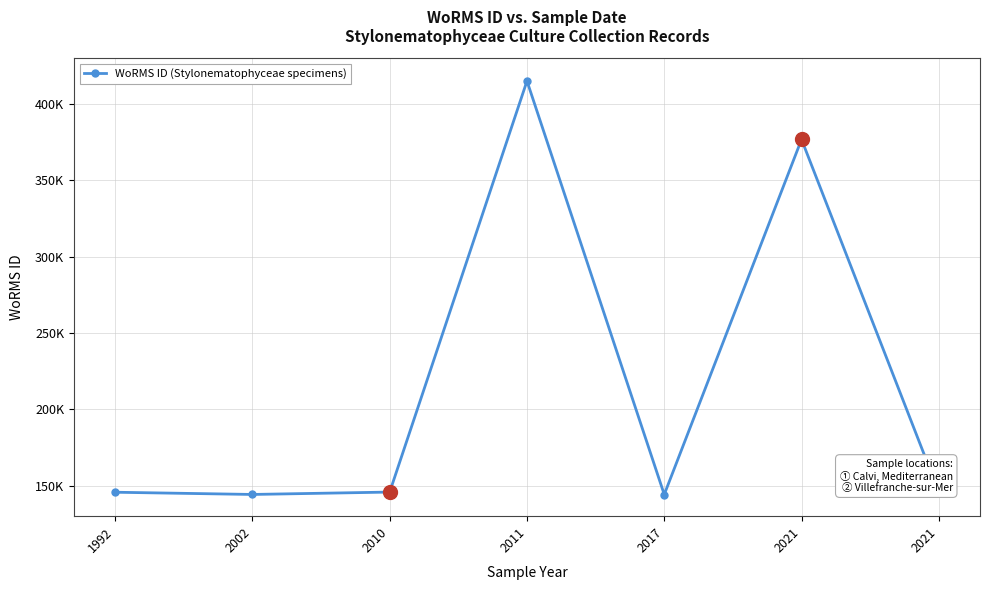

Is this an area chart (filled region under the line)?

No